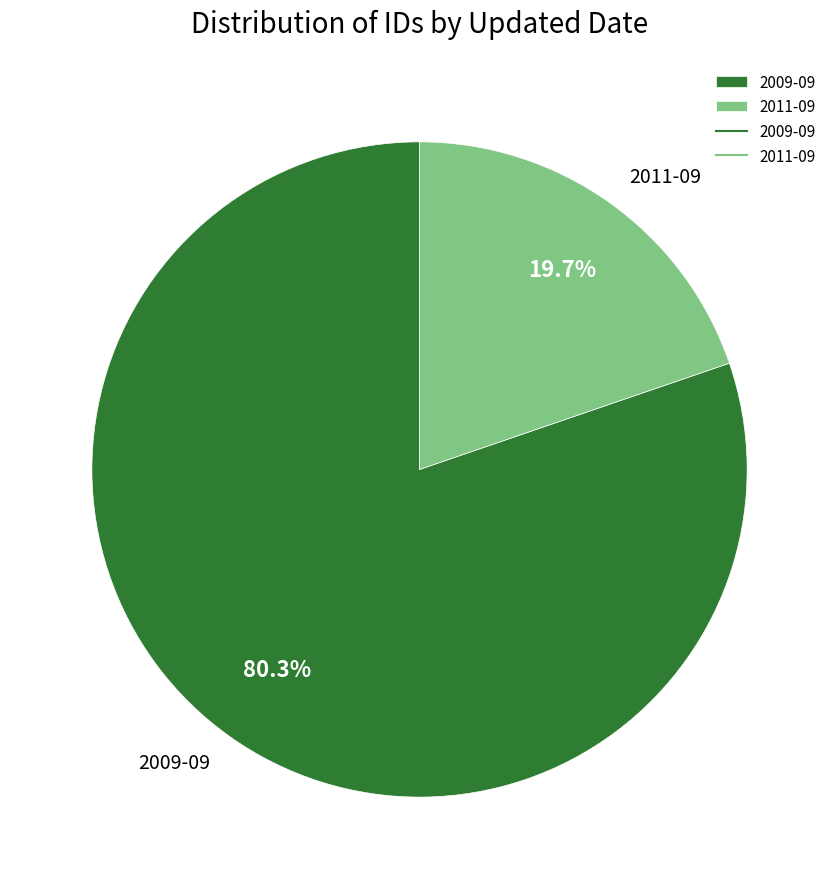

What percentage is NOT represented by 2009-09?

19.7%